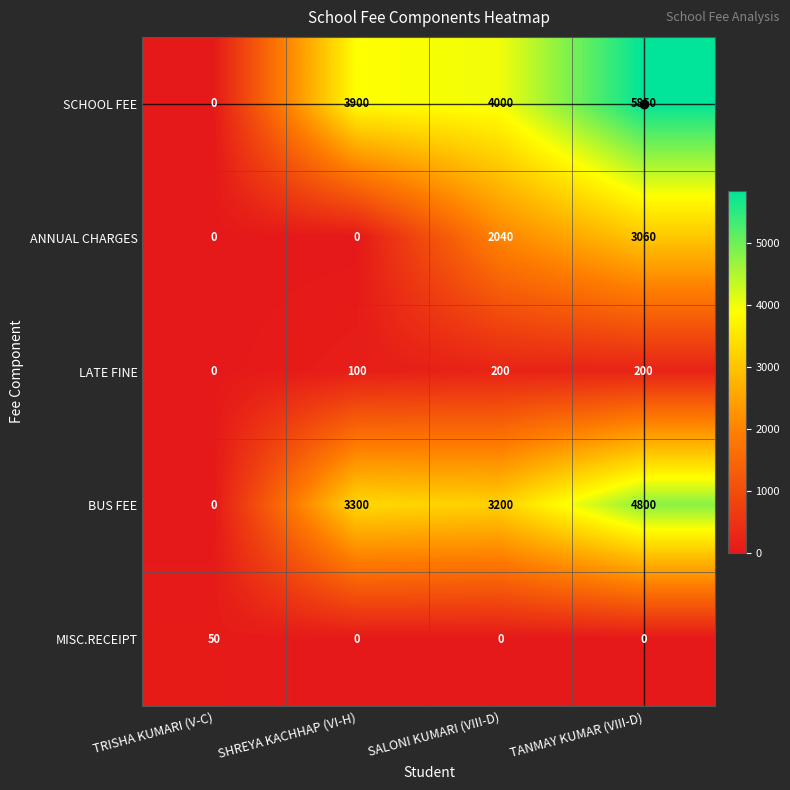

Between TRISHA KUMARI (V-C) and TANMAY KUMAR (VIII-D), which series saw the biggest shift?

SCHOOL FEE